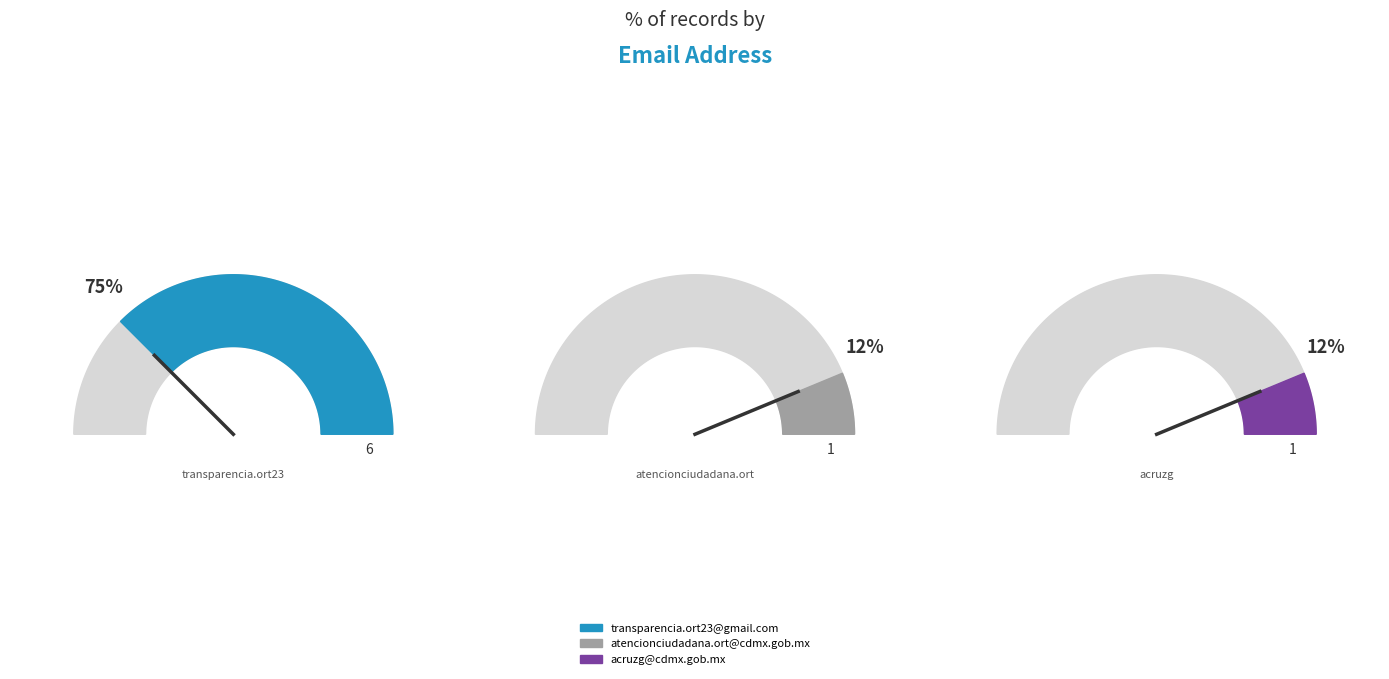

What is the ratio of the value at acruzg@cdmx.gob.mx to the value at transparencia.ort23@gmail.com?

0.2